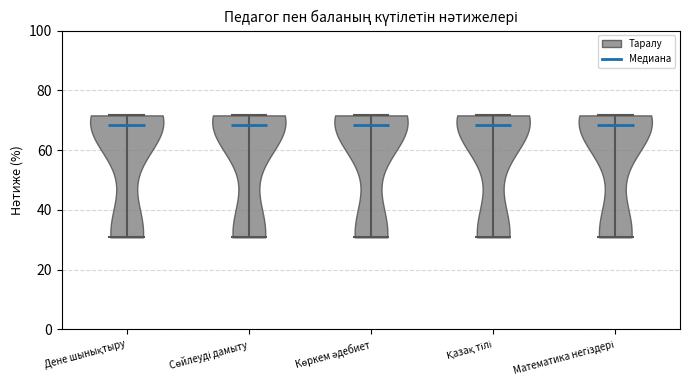

Where does the median line of the violin for Дене шынықтыру sit on the y-axis? The values are not printed on the chart, so give them approximately, as read against the axis.

68